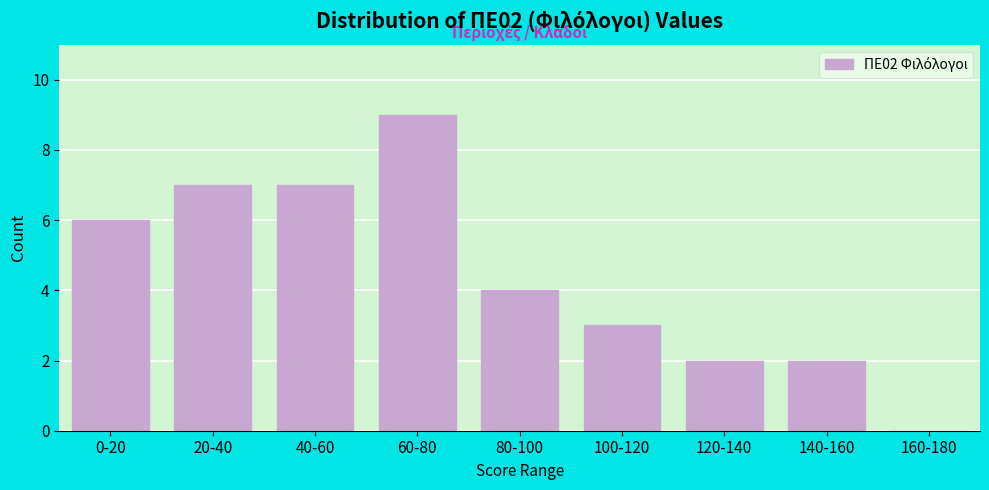

Reading right to left, what are all the values shown in this chart?

160-180=0	140-160=2	120-140=2	100-120=3	80-100=4	60-80=9	40-60=7	20-40=7	0-20=6